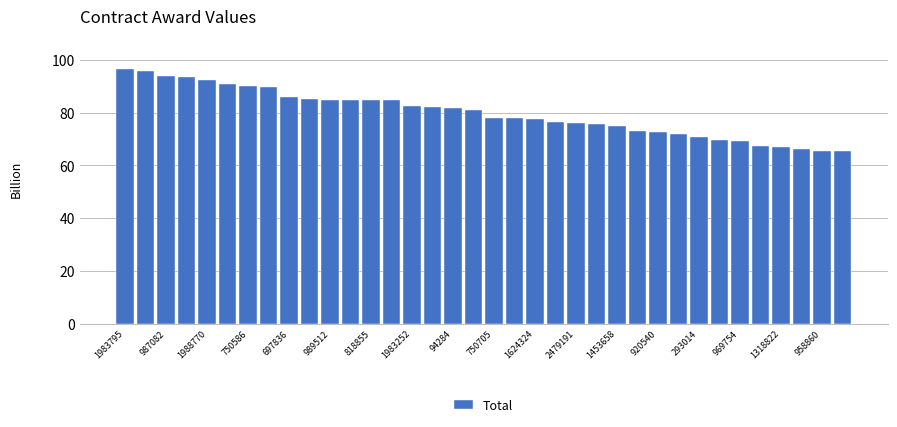

How many bars are there in total?

36